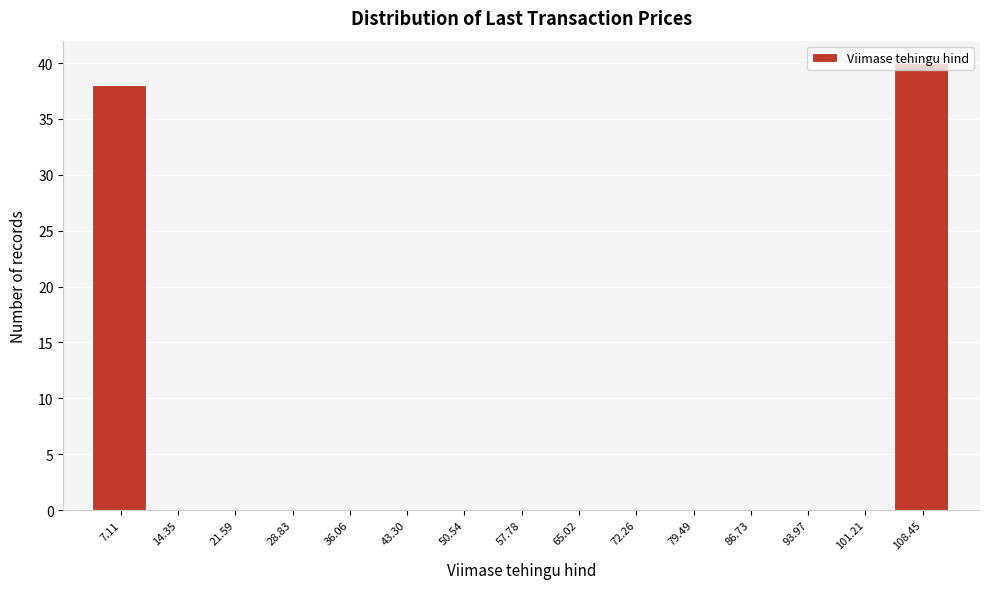

Over which range of the x-axis is the bar tallest?

105 to 112